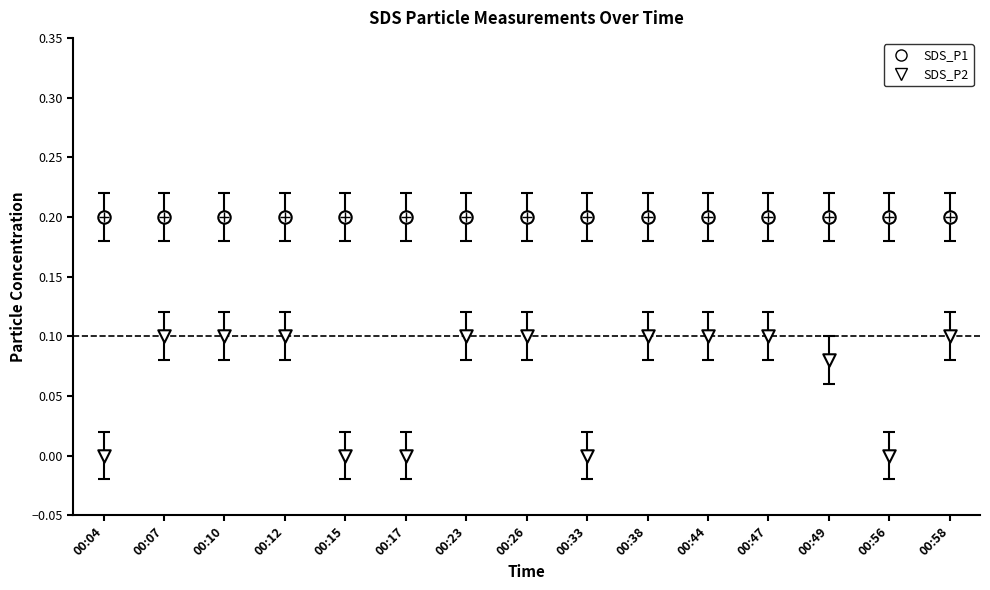

Which series contains the highest Y value?

SDS_P1